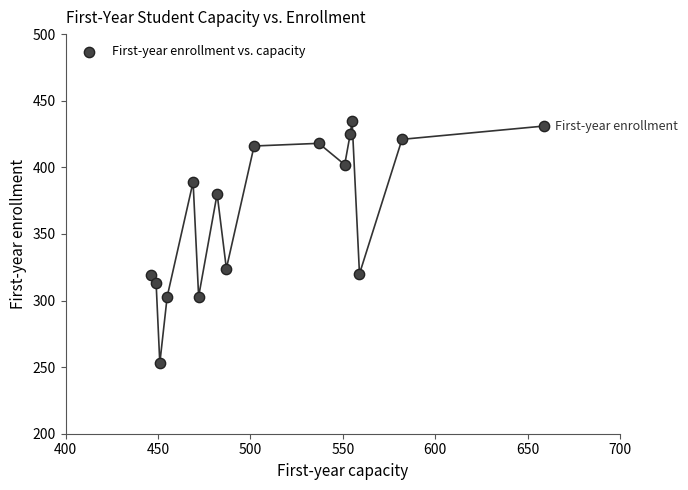

What is the range of Y values (max minus min)?

182